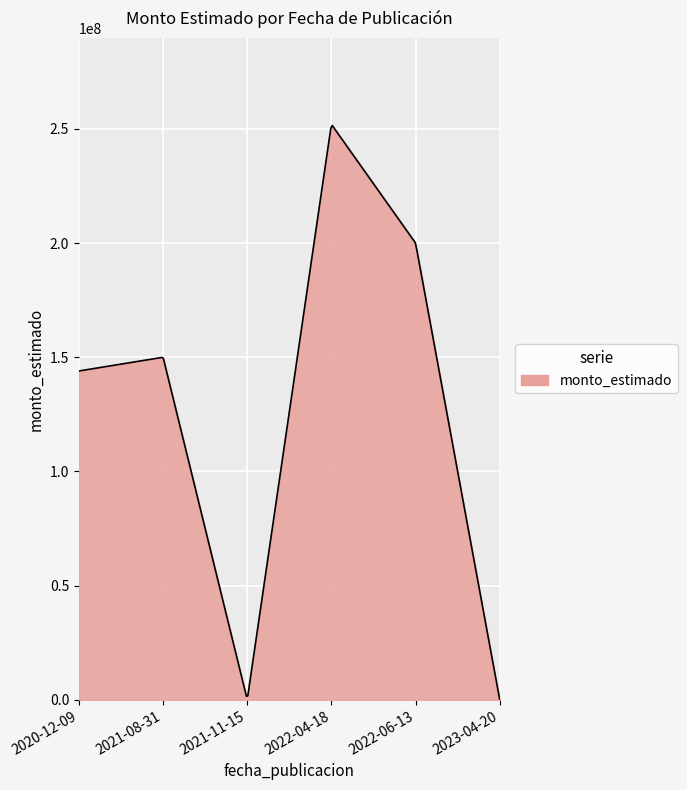

How many lines are shown in the chart?

1